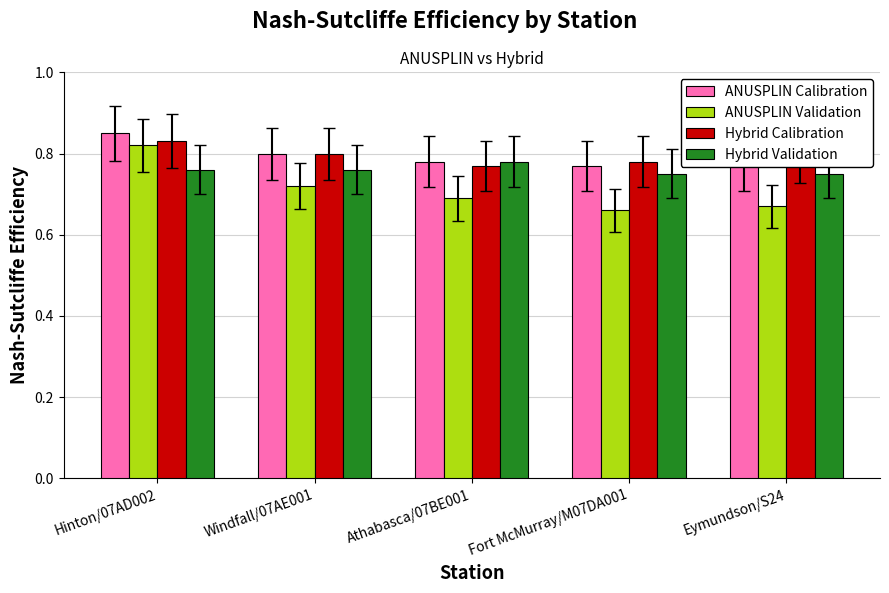

Reading right to left, transcribe all the data shown in this chart.

ANUSPLIN Calibration: 0.8	0.8	0.8	0.8	0.8
ANUSPLIN Validation: 0.7	0.7	0.7	0.7	0.8
Hybrid Calibration: 0.8	0.8	0.8	0.8	0.8
Hybrid Validation: 0.8	0.8	0.8	0.8	0.8